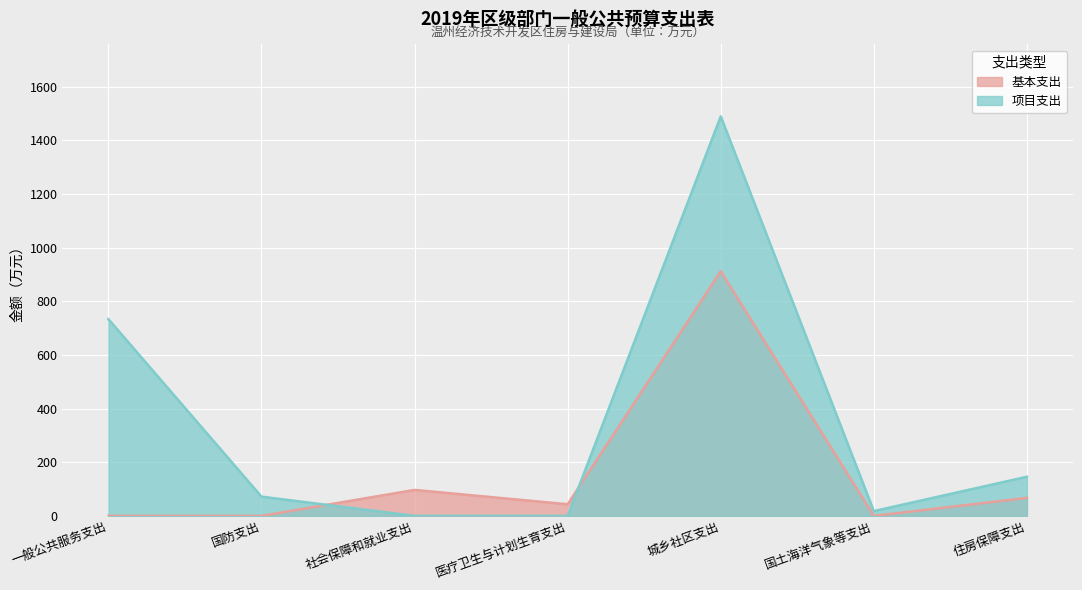

What are all the series names shown in the legend?

基本支出, 项目支出